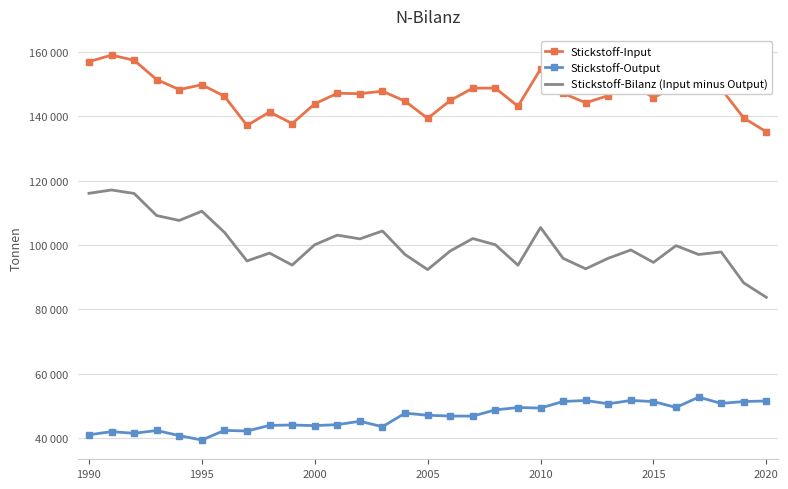

What are all the series names shown in the legend?

Stickstoff-Input, Stickstoff-Output, Stickstoff-Bilanz (Input minus Output)